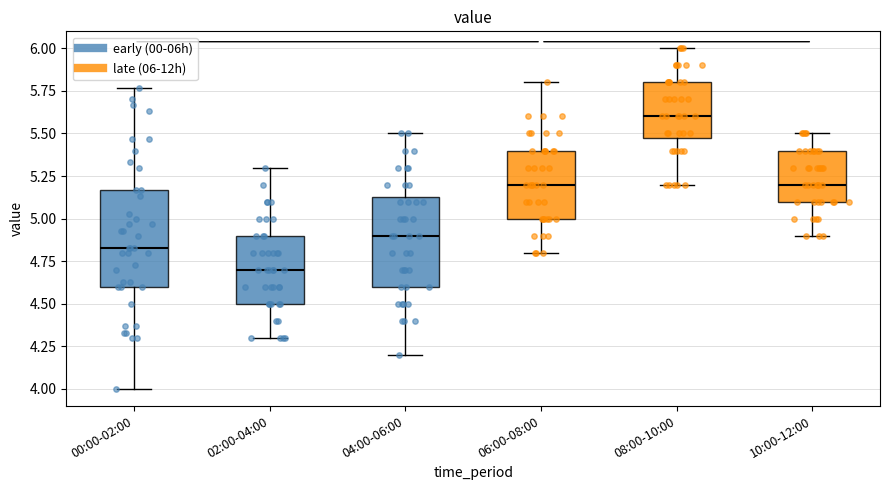

Where does the upper whisker of the box for 00:00-02:00 end on the y-axis? The values are not printed on the chart, so give them approximately, as read against the axis.

5.75